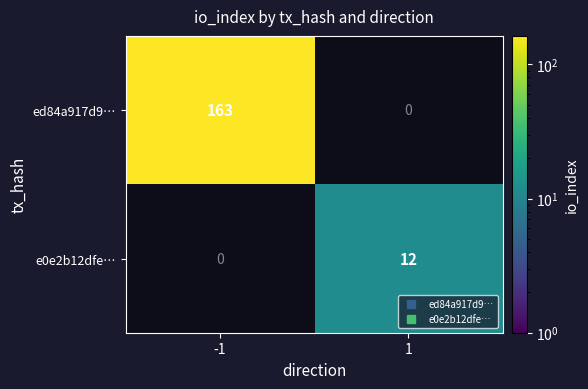

What is the total value across all series at -1?

163